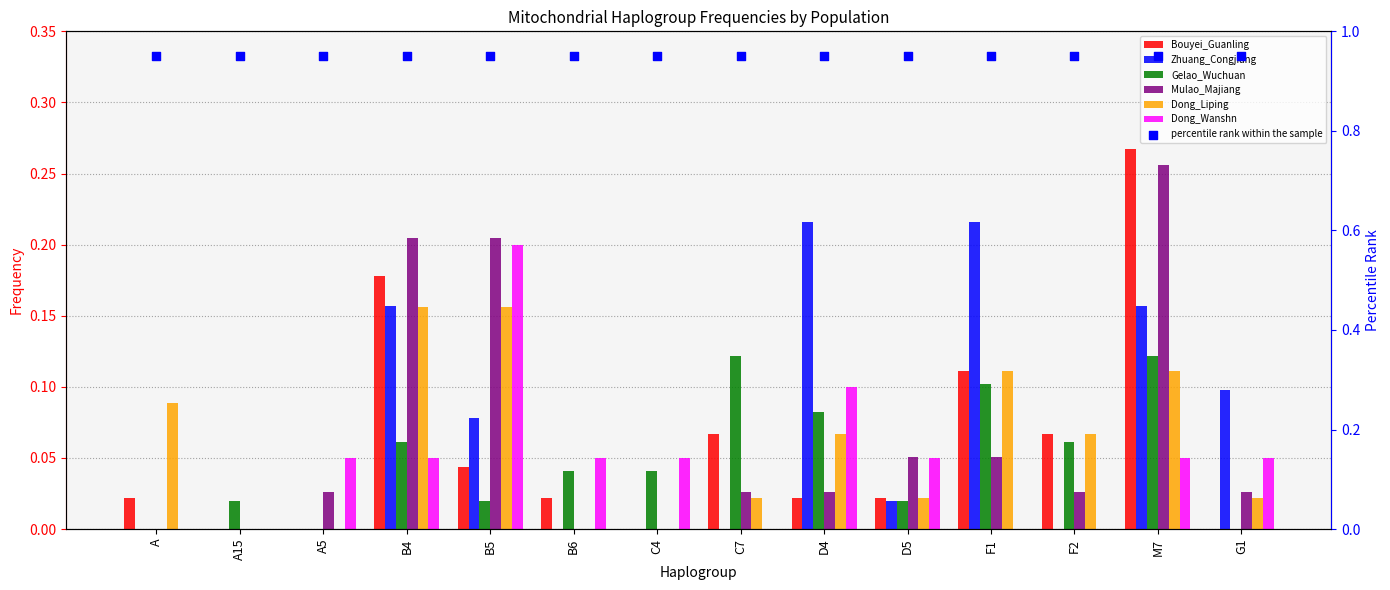

Which series contains the lowest Y value?

Bouyei_Guanling